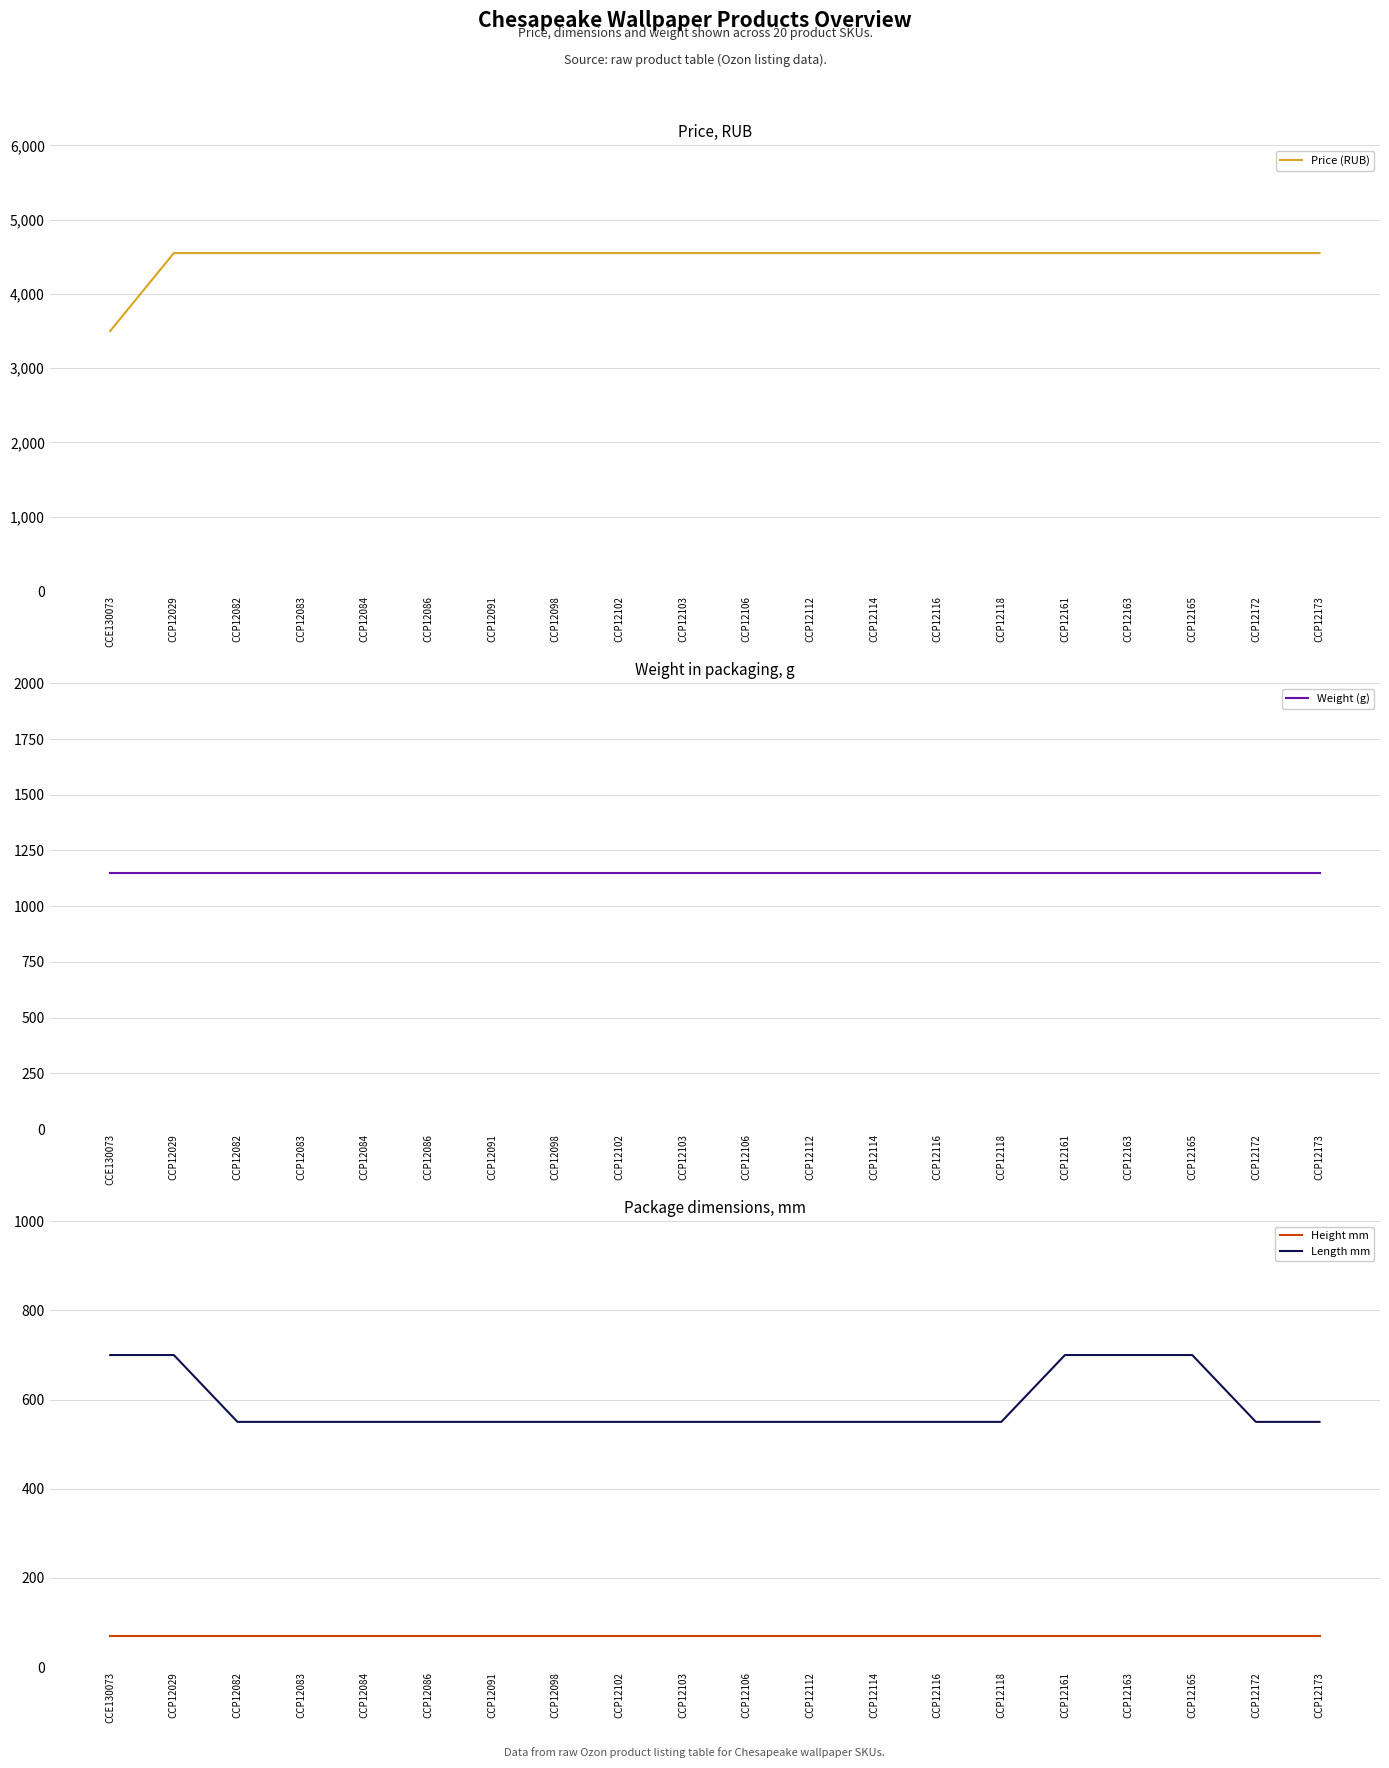

At how many categories does at least one series exceed 860?

20